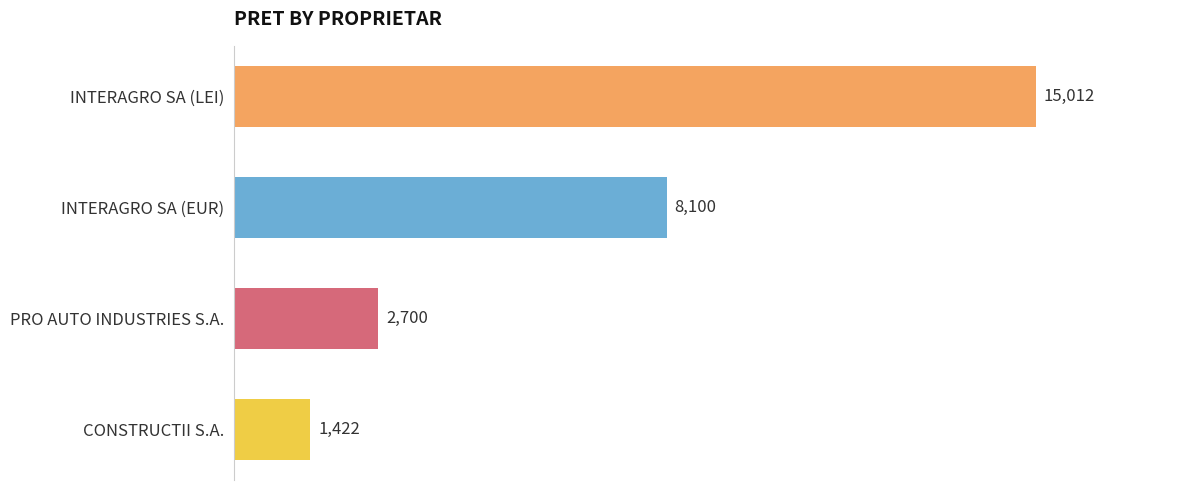

What is the sum of the values at INTERAGRO SA (EUR) and INTERAGRO SA (LEI)?

23112